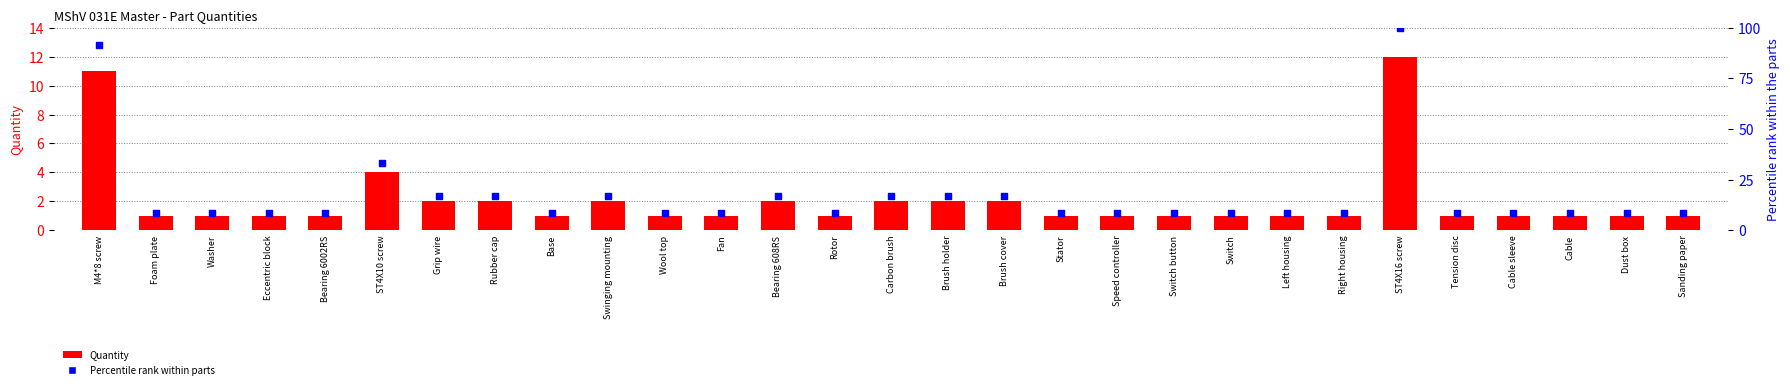

At how many categories does at least one series exceed 39?

2